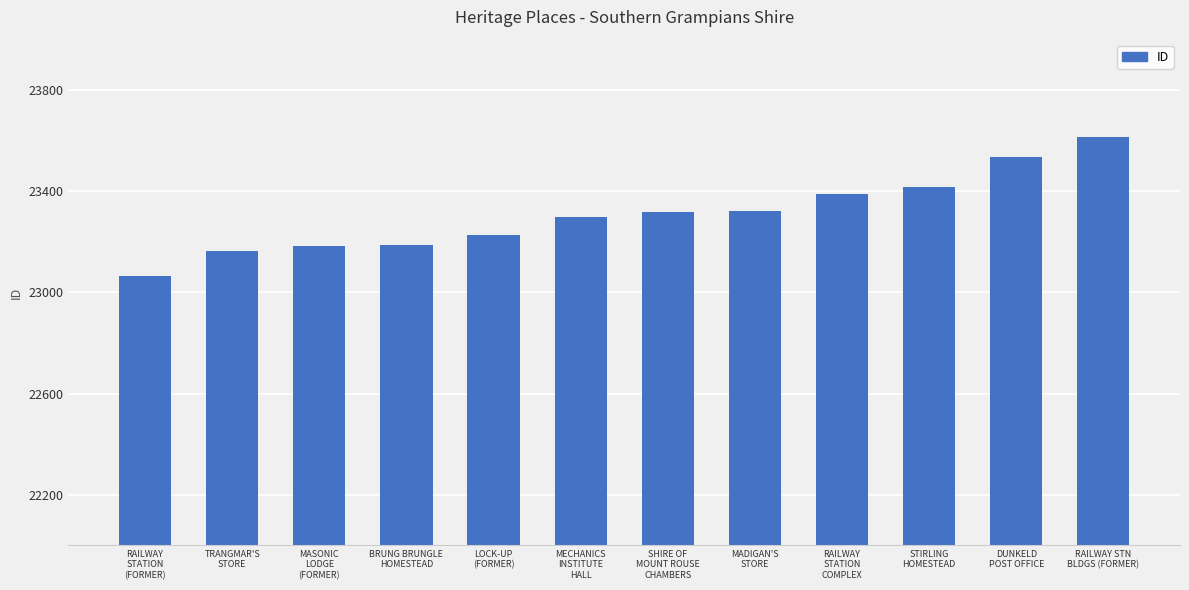

What is the average value?

23311